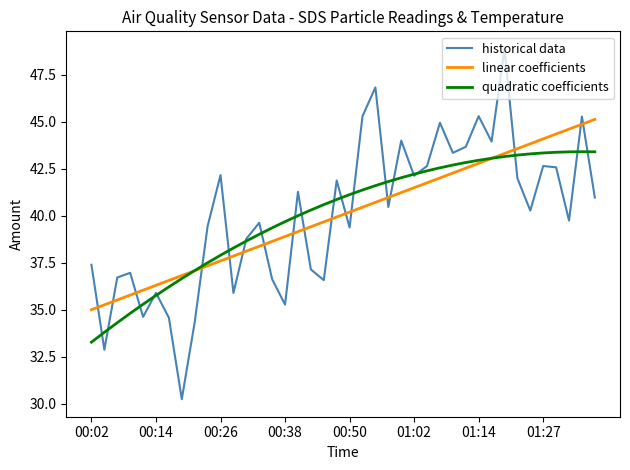

Is this an area chart (filled region under the line)?

No